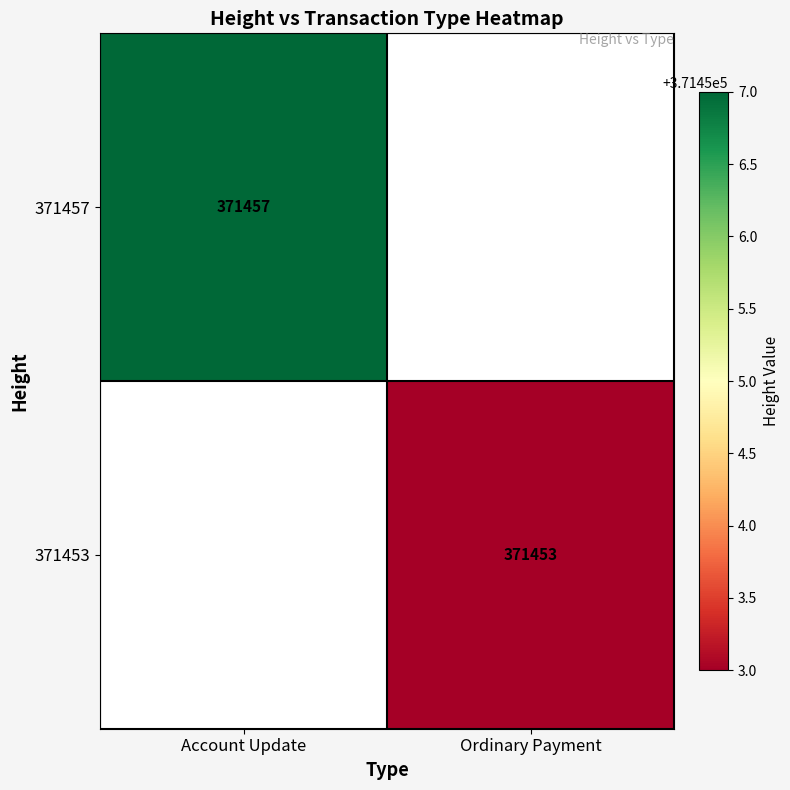

True or false: 371453 has a value of 626732 at Ordinary Payment.

False